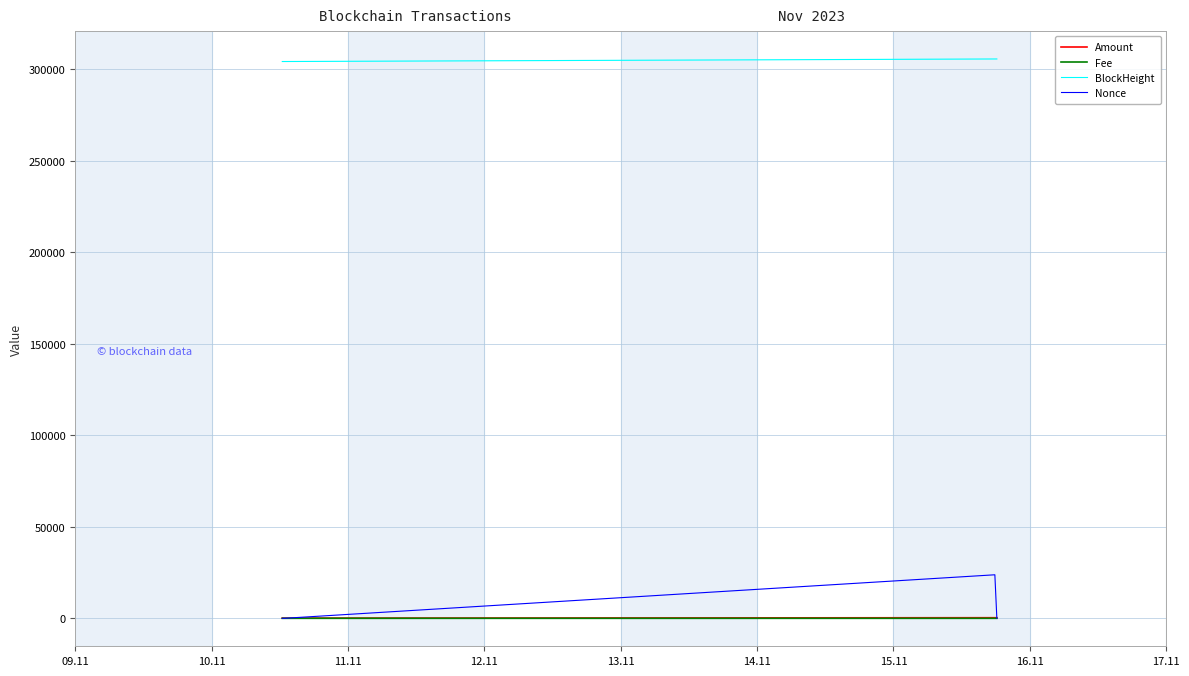

True or false: BlockHeight and Amount cross at least once.

False